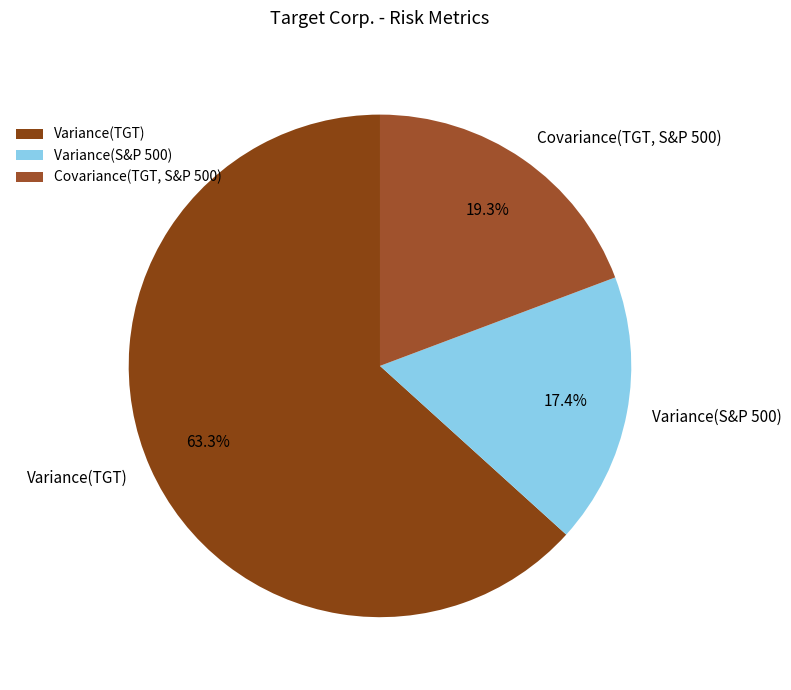

To the nearest percent, what is the combined percentage of Variance(S&P 500) and Variance(TGT)?

81%